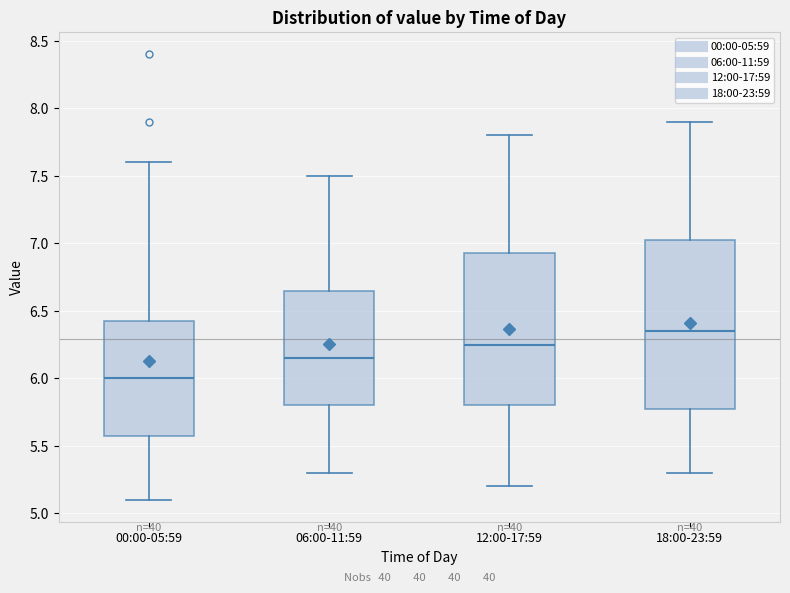

Reading left to right, read every box against the y-axis: the position of its median line, the range the box covers, and the ends of its whiskers. The values are not printed on the chart, so give them approximately, as read against the axis.

00:00-05:59: median 6.00, box 5.60 to 6.45, whiskers 5.10 to 7.60
06:00-11:59: median 6.15, box 5.80 to 6.65, whiskers 5.30 to 7.50
12:00-17:59: median 6.25, box 5.80 to 6.95, whiskers 5.20 to 7.80
18:00-23:59: median 6.35, box 5.80 to 7.05, whiskers 5.30 to 7.90